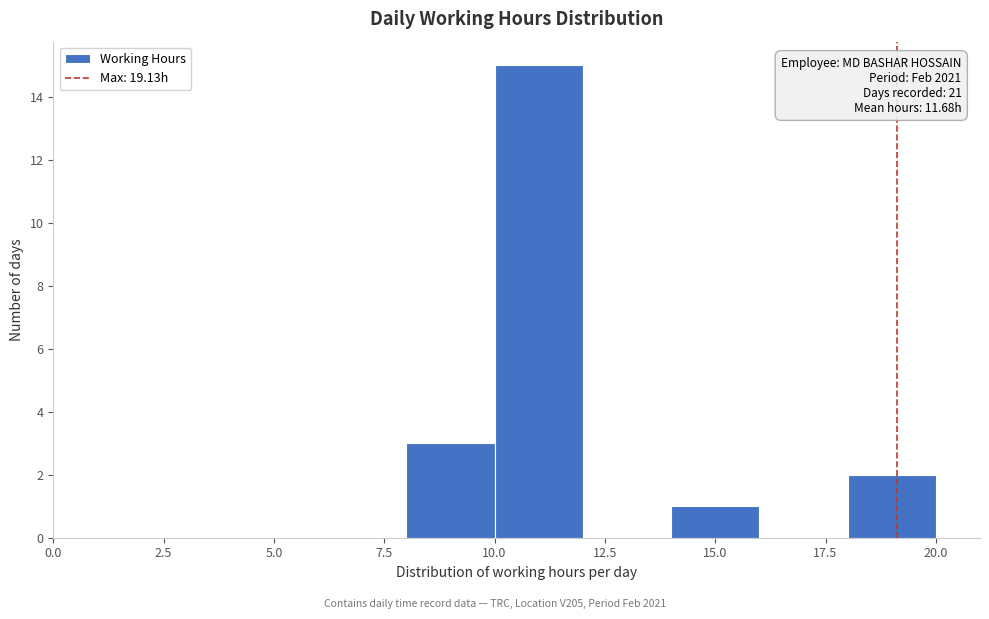

Over which range of the x-axis is the bar tallest?

10 to 12